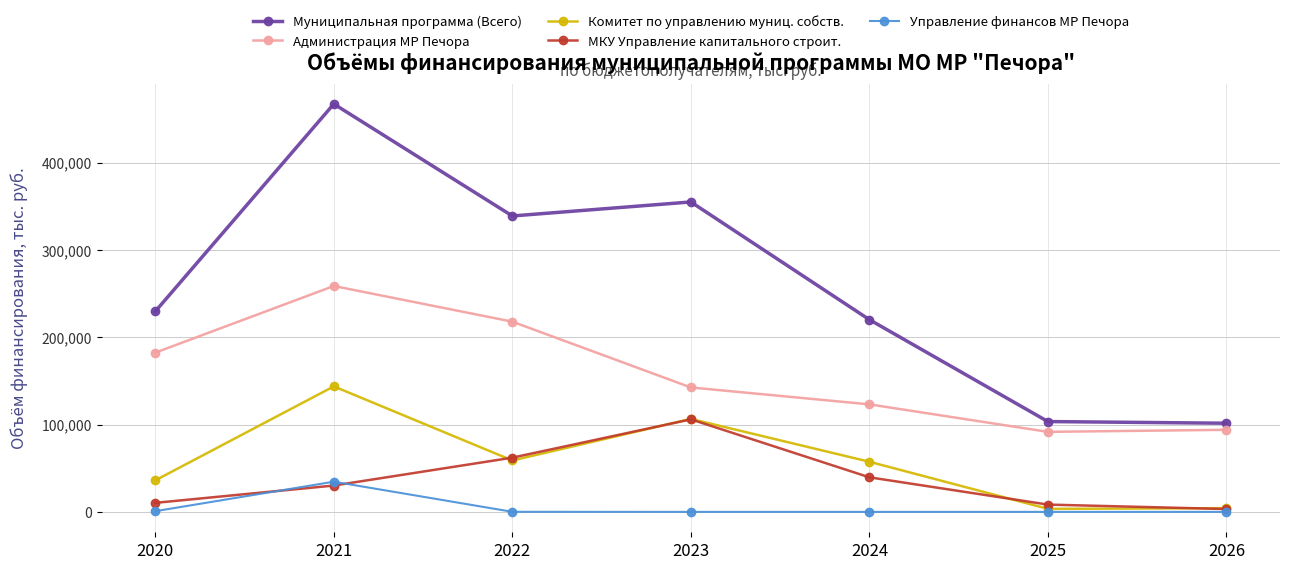

How many values in the Муниципальная программа (Всего) series exceed 229584?

4